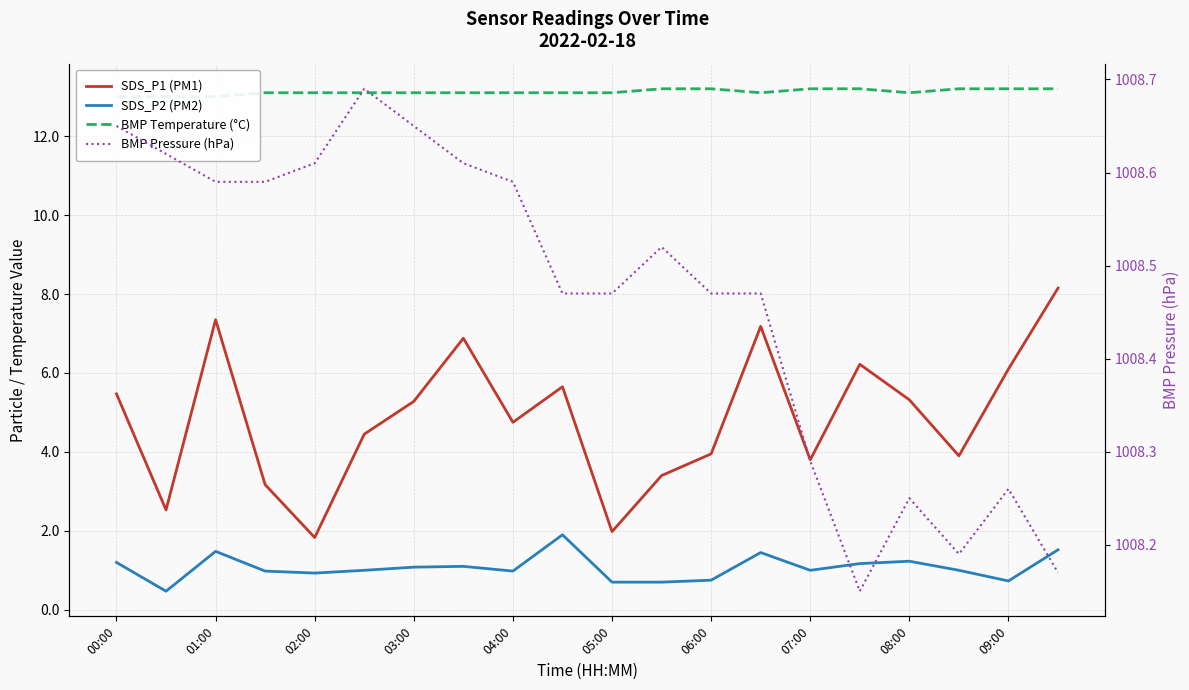

What are all the series names shown in the legend?

SDS_P1 (PM1), SDS_P2 (PM2), BMP Temperature (°C), BMP Pressure (hPa)